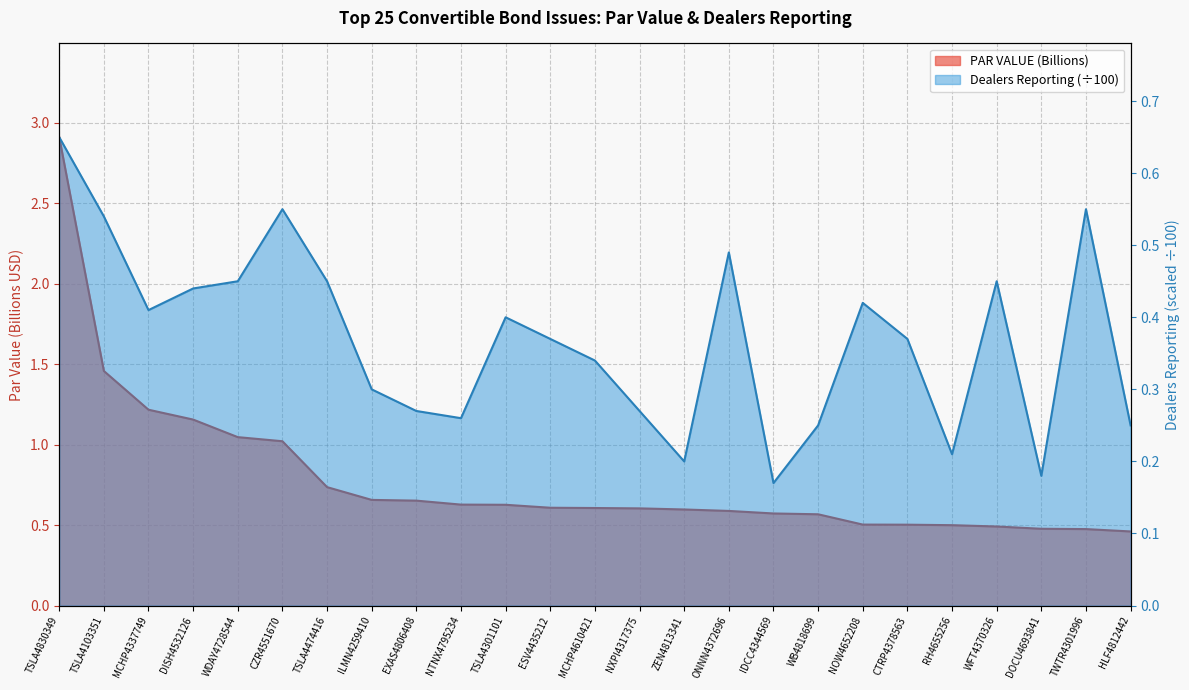

What position from the left is TSLA4103351?

2